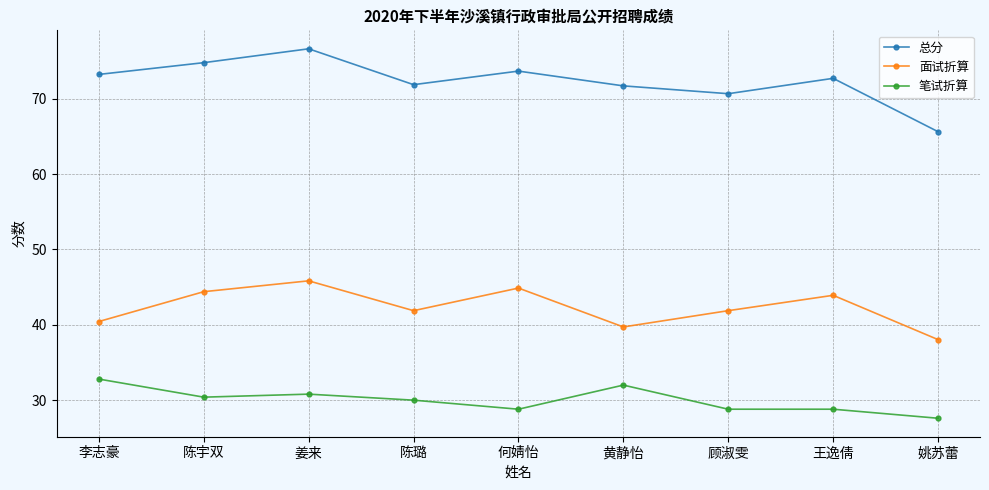

Is it true that 笔试折算 equals 44.5 at 姚苏蕾?

False